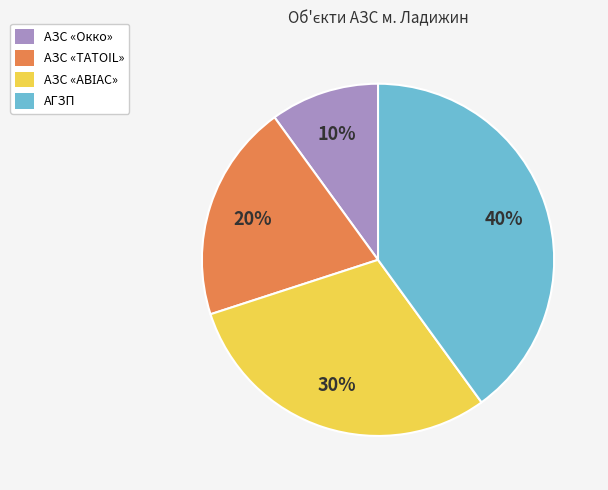

How many segments does this pie chart have?

4